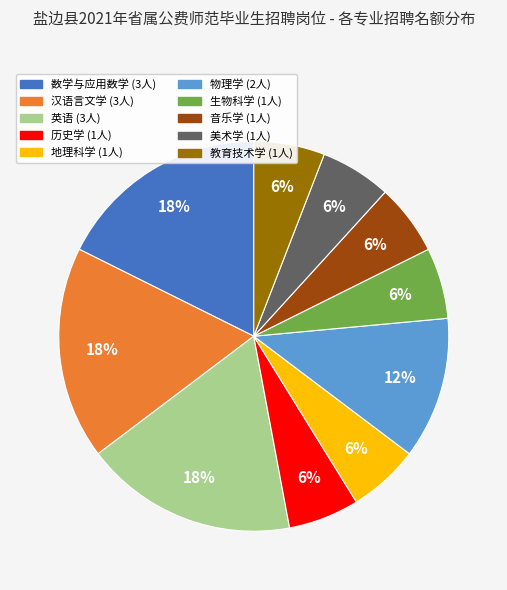

What is the ratio of the value at 英语 to the value at 物理学?

1.5